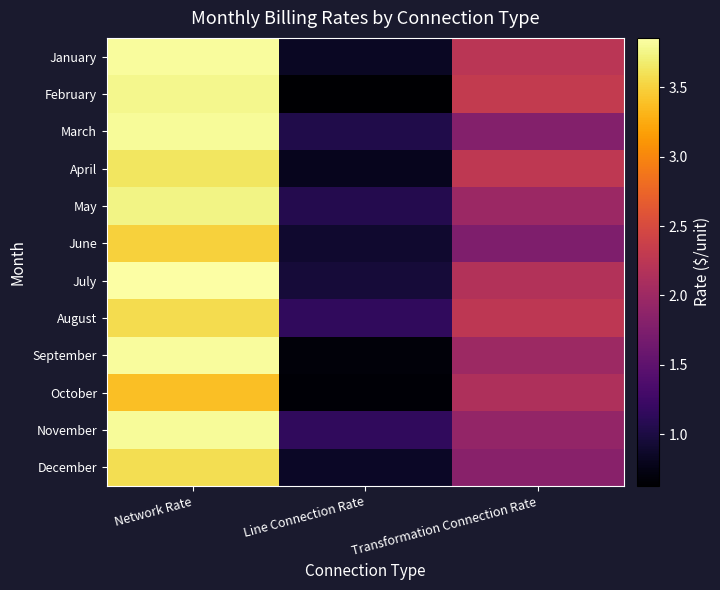

Which series changed the most between Line Connection Rate and Transformation Connection Rate?

February